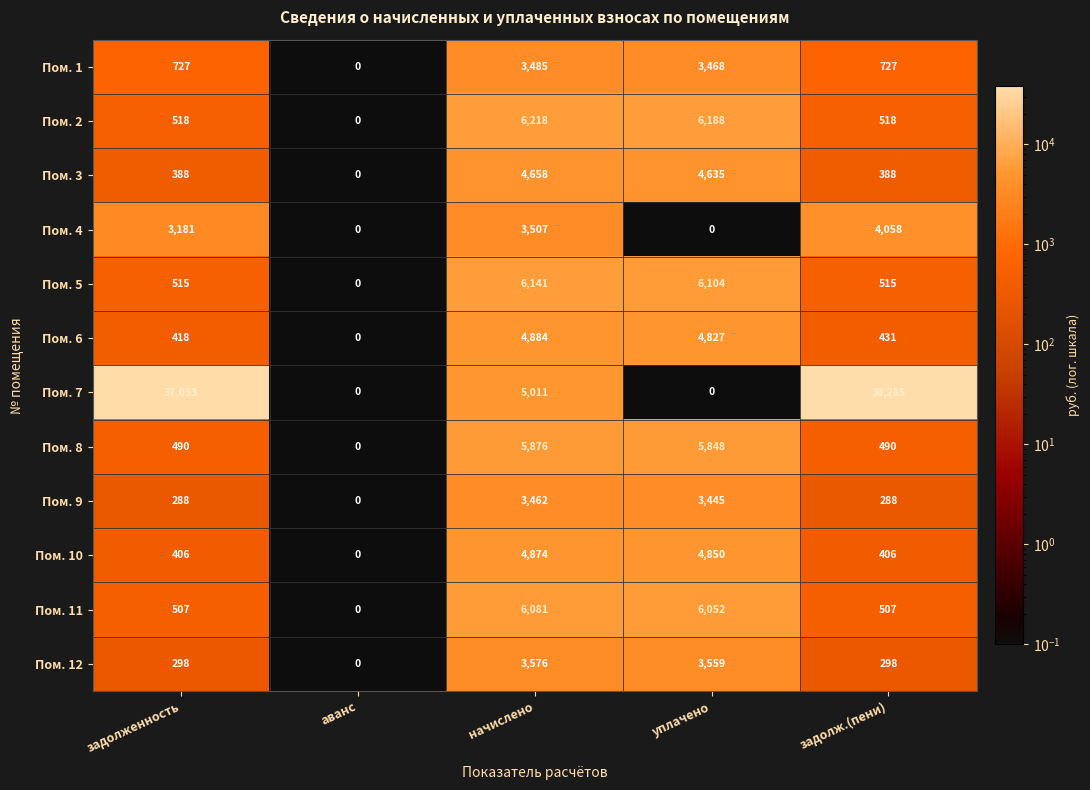

Is the value of Пом. 8 at задолженность greater than the value of Пом. 9 at задолженность?

Yes